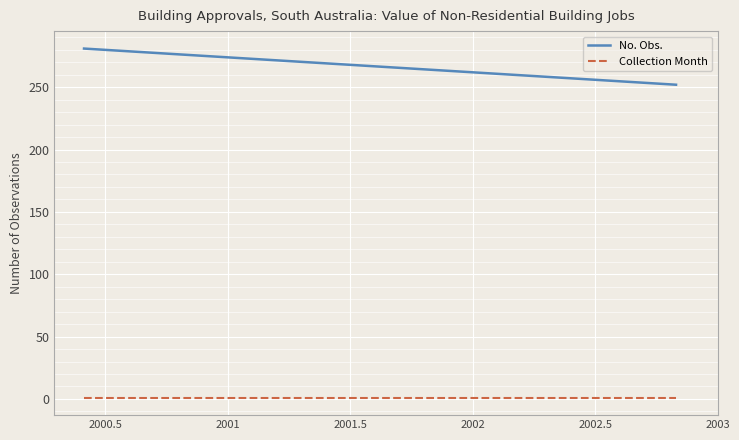

The value of No. Obs. at 2000-08 is 458. True or false?

False